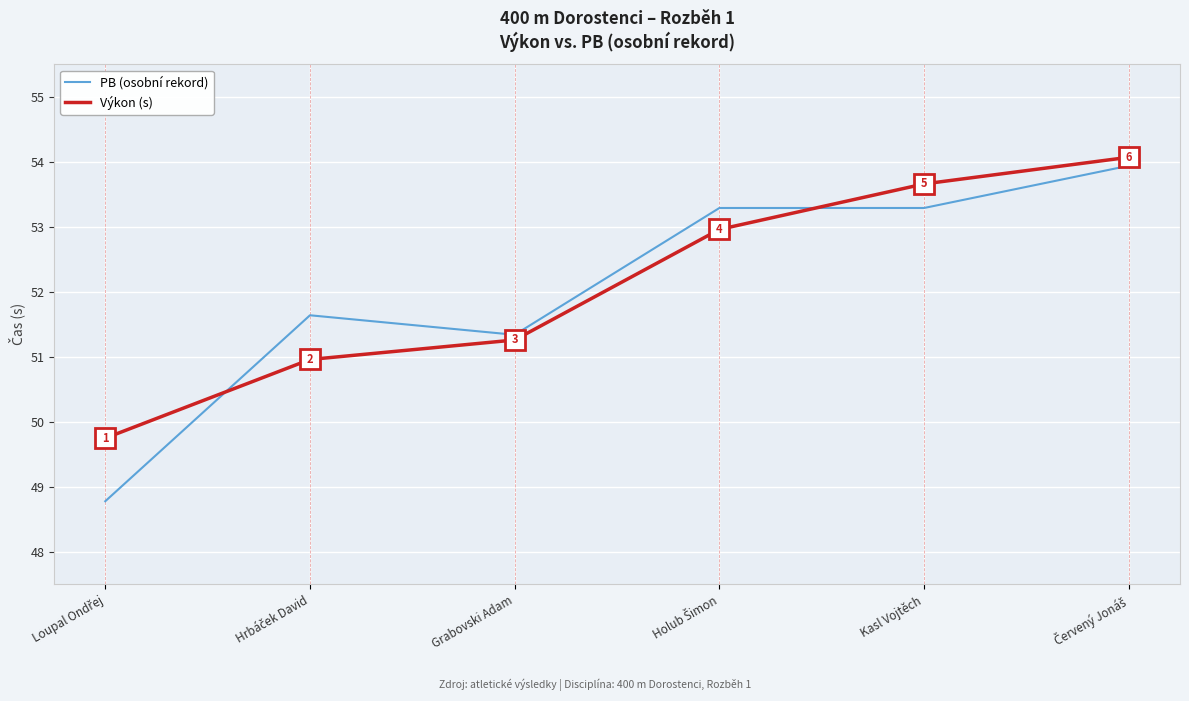

What is the greatest value displayed?

54.1